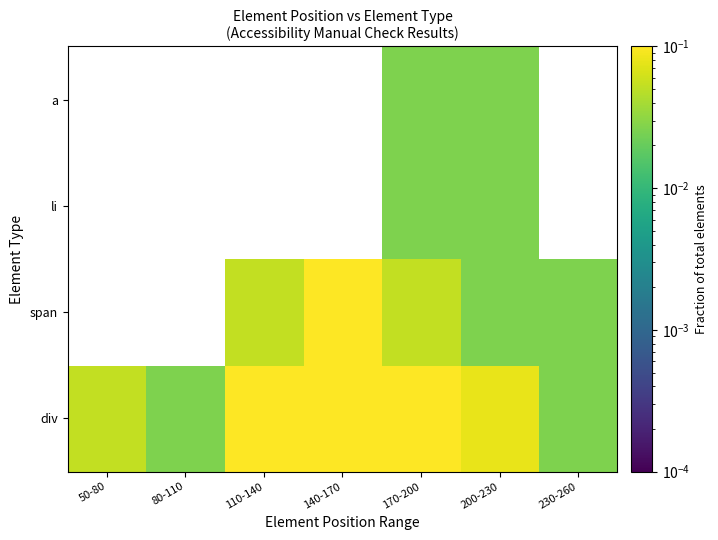

Rank the series by their maximum value, from lowest to highest.

div, span, li, a